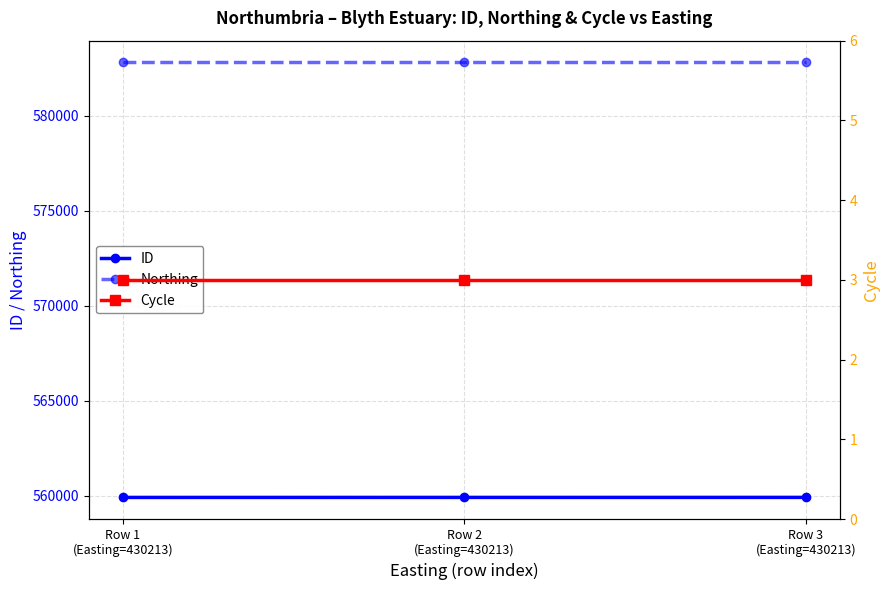

What is the value of the Cycle point at the 2nd from the left?

3